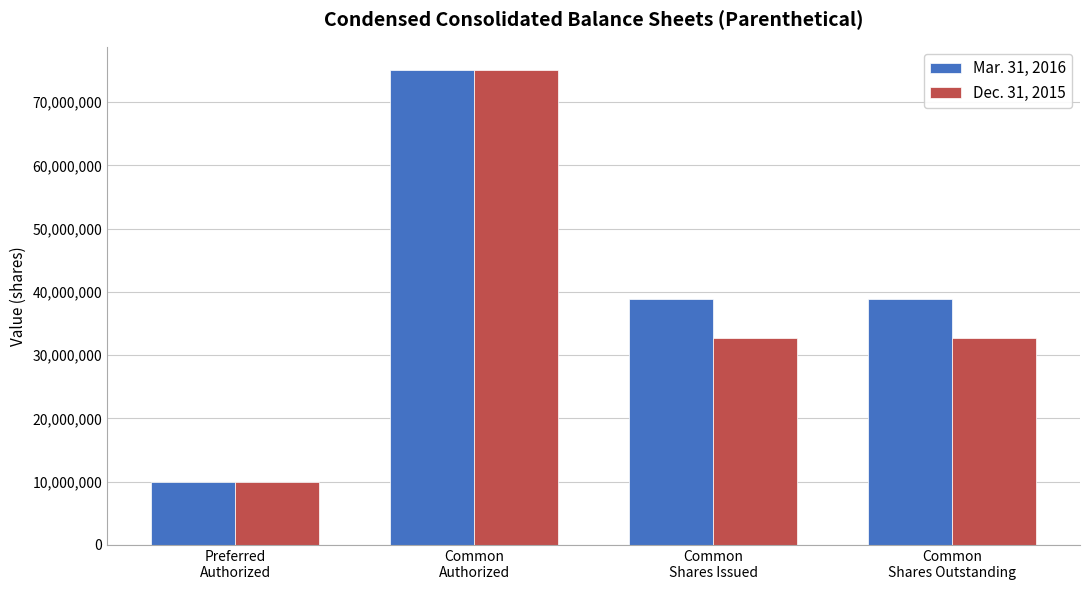

What is the lowest value of the Mar. 31, 2016 series?

10000000